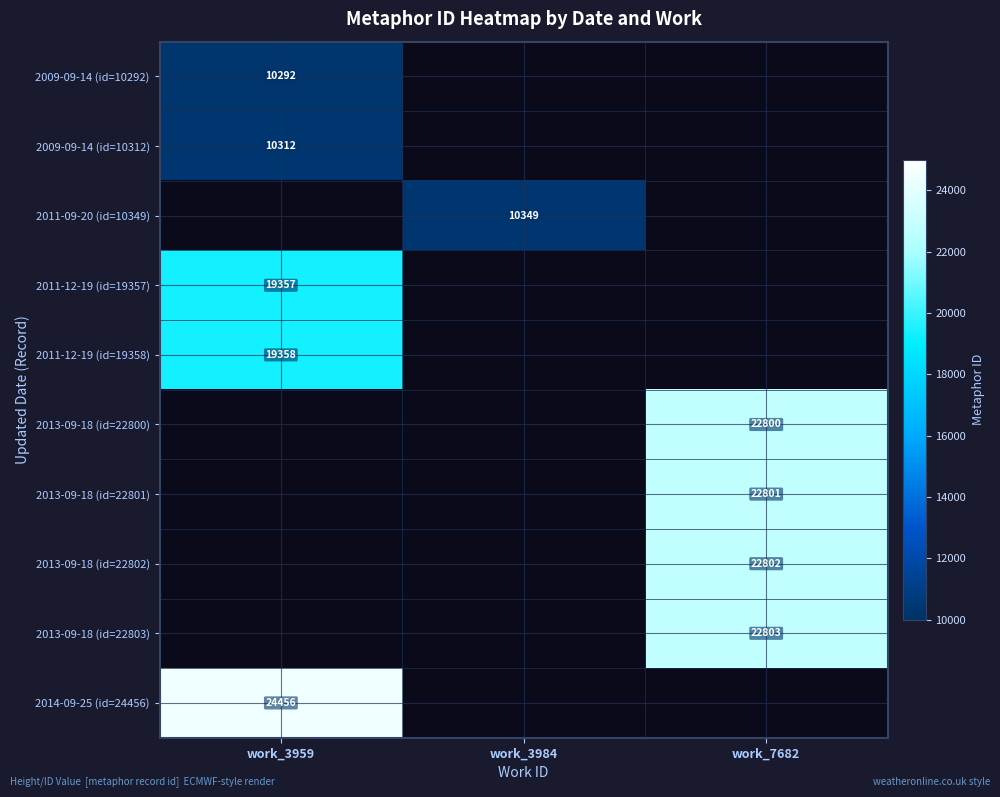

True or false: 2011-12-19 (id=19358) has a value of 19358 at work_3959.

True